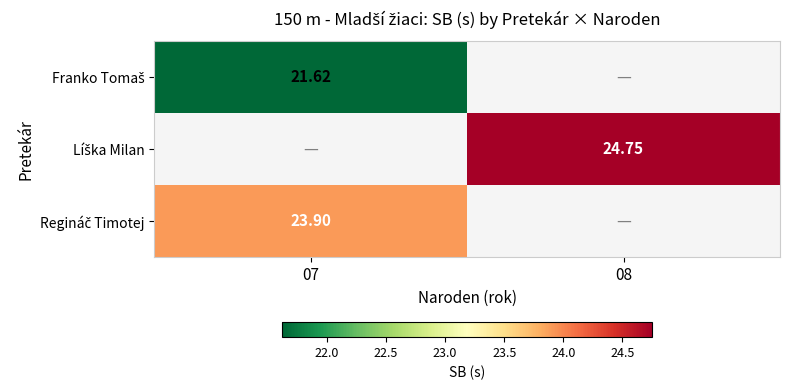

Rank the categories by Líška Milan value from lowest to highest.

07, 08